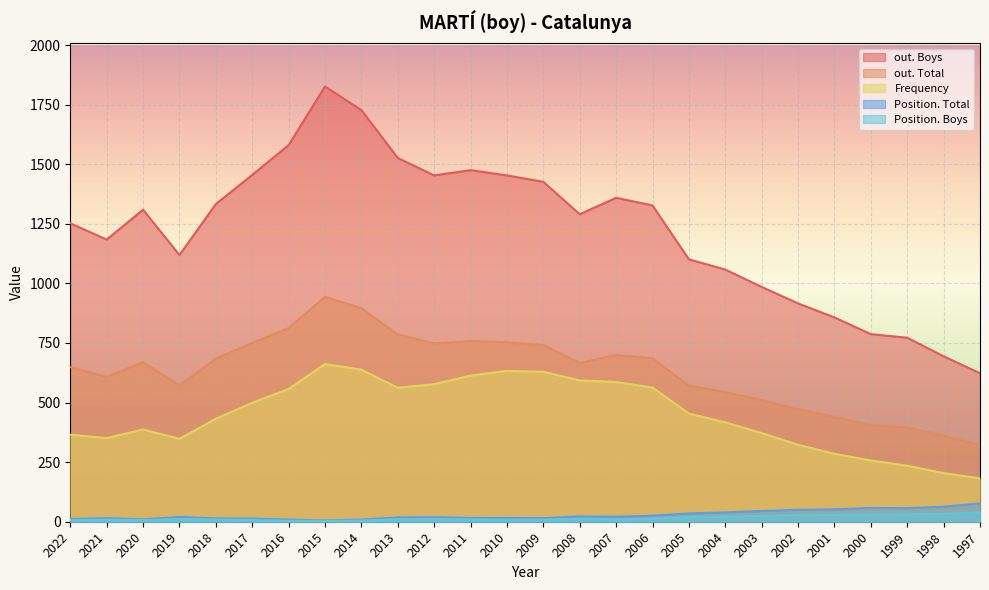

What are all the series names shown in the legend?

out. Boys, out. Total, Frequency, Position. Total, Position. Boys